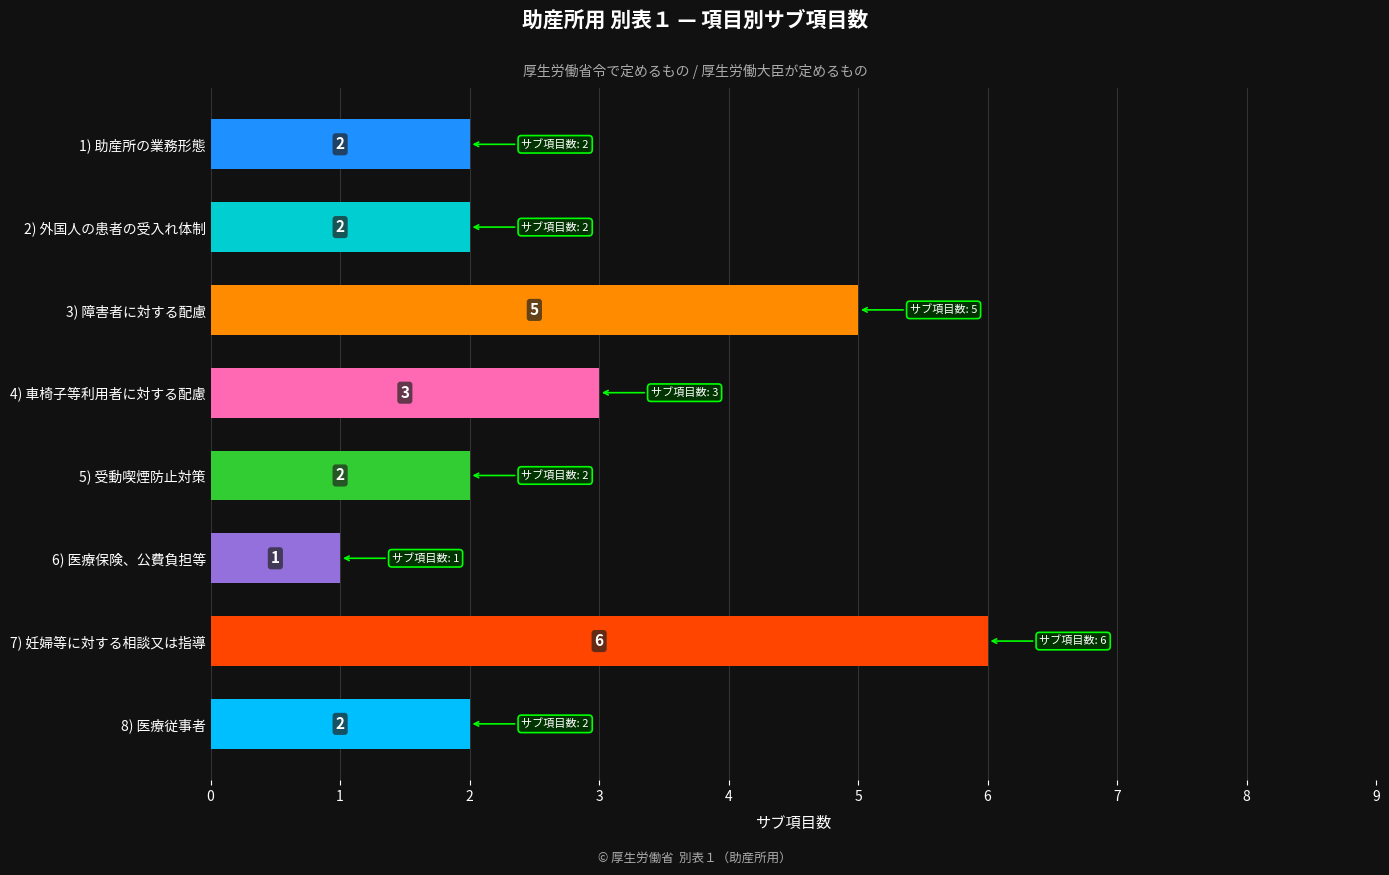

Which label corresponds to the smallest value in the chart?

6) 医療保険、公費負担等